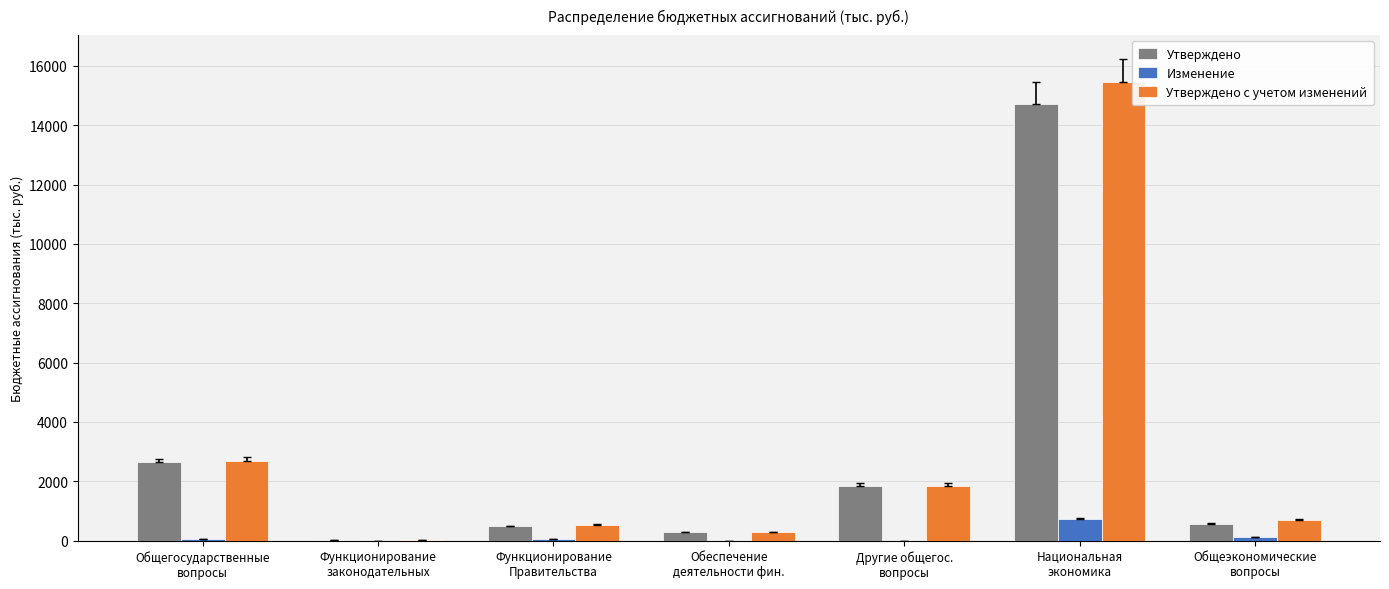

What is the sum of all Утверждено values?

20574.0